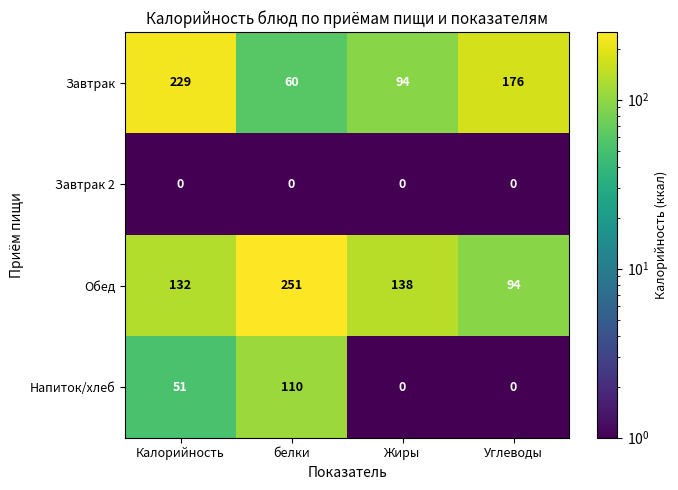

List the series in order of their peak value, highest first.

Обед, Завтрак, Напиток/хлеб, Завтрак 2